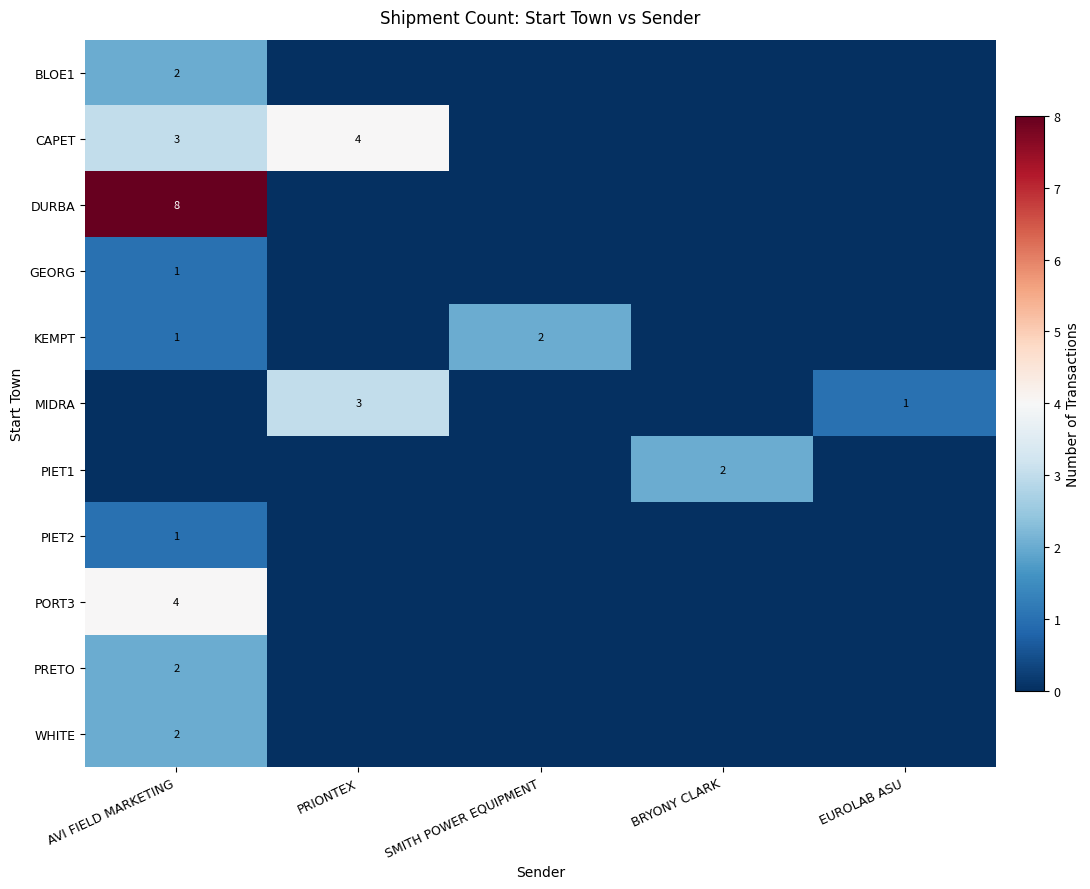

Which series changed the most between AVI FIELD MARKETING and EUROLAB ASU?

DURBA